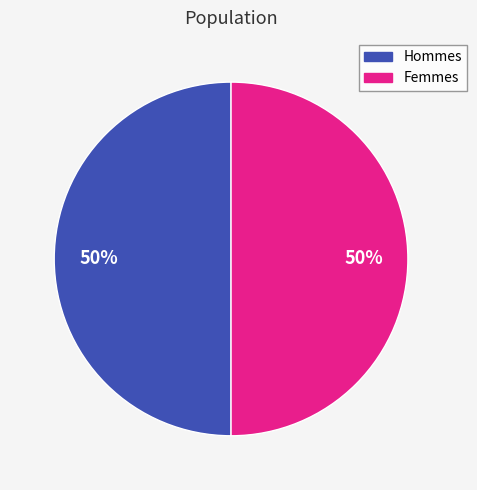

To the nearest percent, what is the difference between the largest and smallest slice percentages?

0%